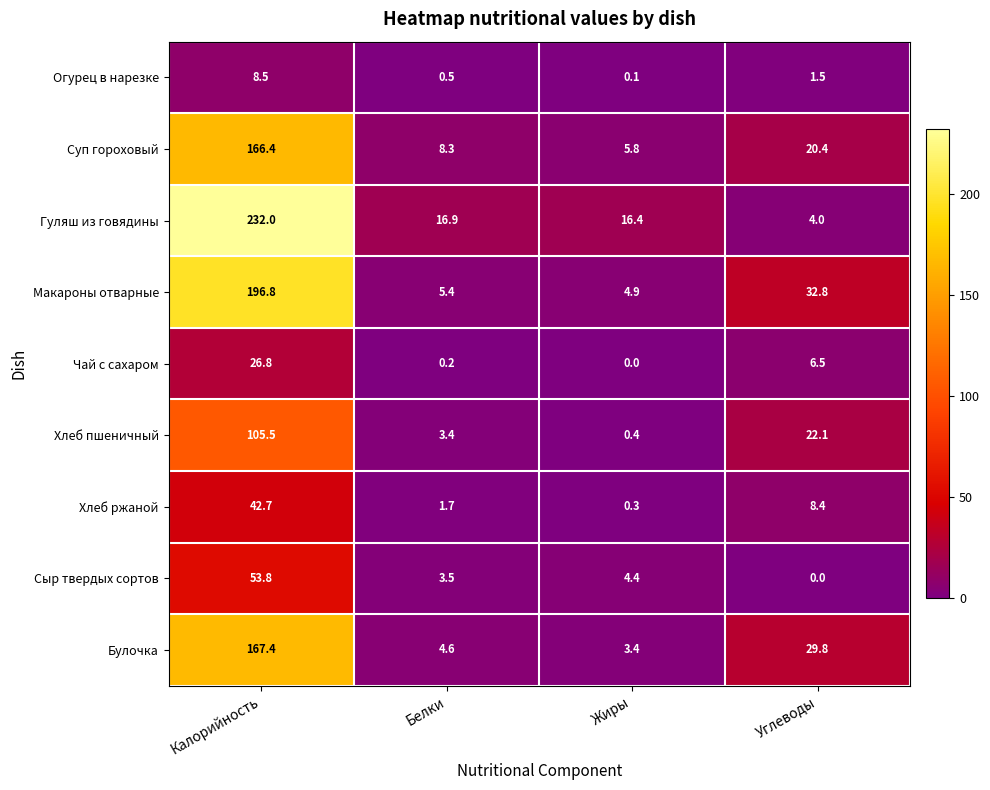

List the labels in order of Суп гороховый value, largest first.

Калорийность, Углеводы, Белки, Жиры